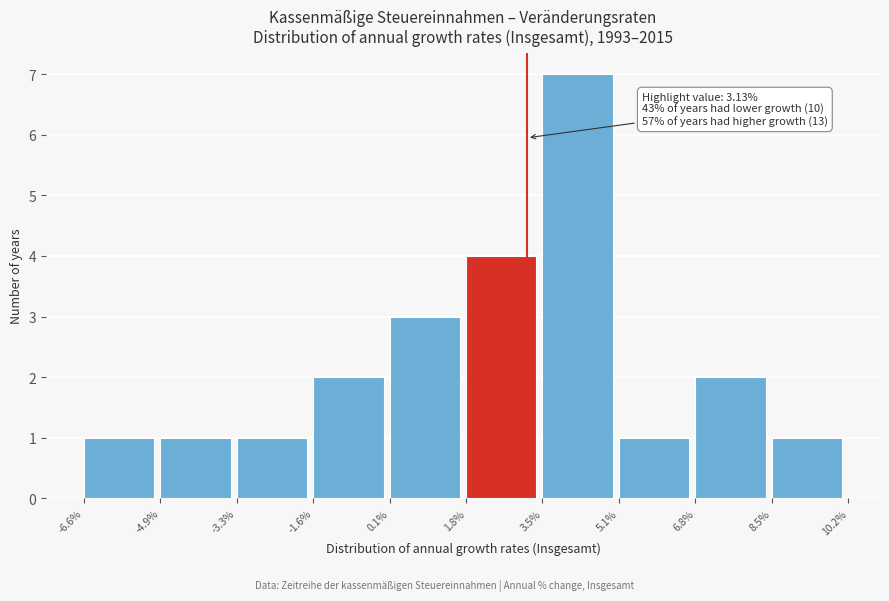

Which range on the x-axis has the tallest bar?

3.5% to 5.1%